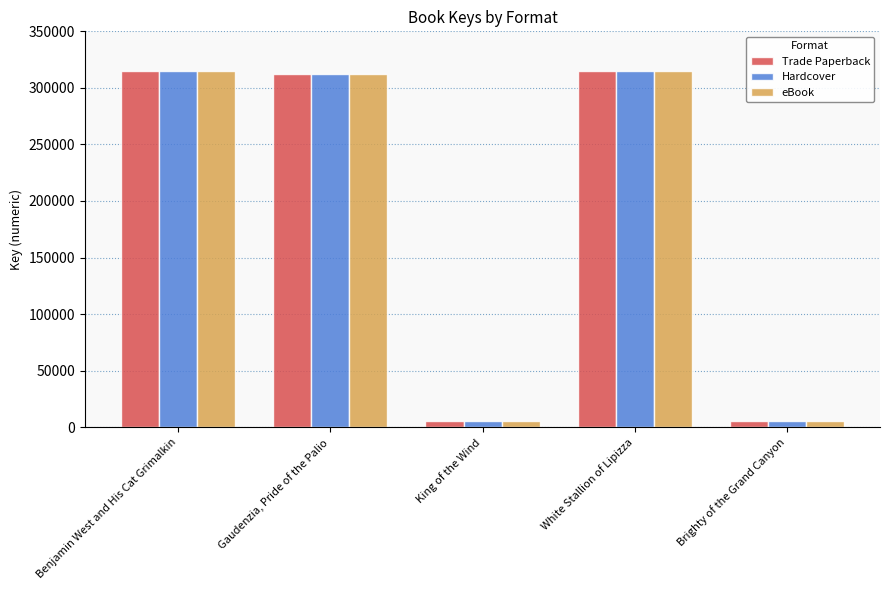

How many values in the eBook series are below 312050?

2